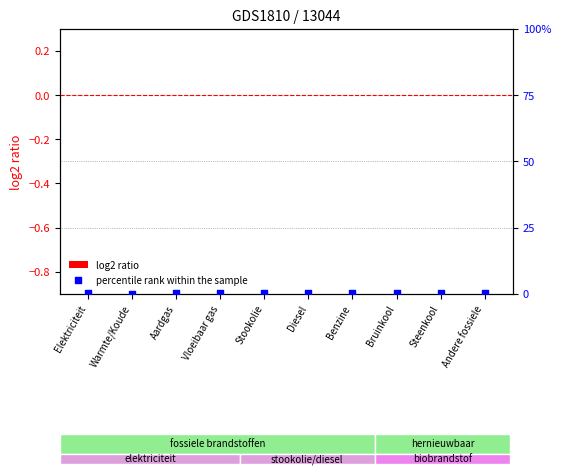

Which series reaches the maximum Y coordinate?

percentile rank within the sample